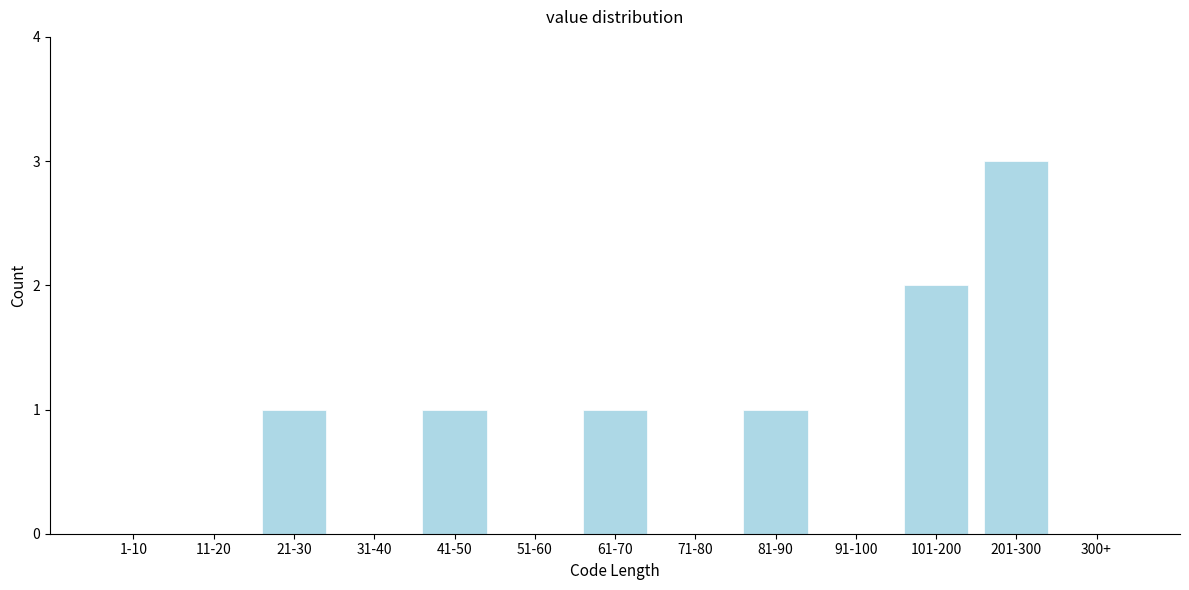

Reading left to right, list all the values displayed in this chart.

1-10=0	11-20=0	21-30=1	31-40=0	41-50=1	51-60=0	61-70=1	71-80=0	81-90=1	91-100=0	101-200=2	201-300=3	300+=0